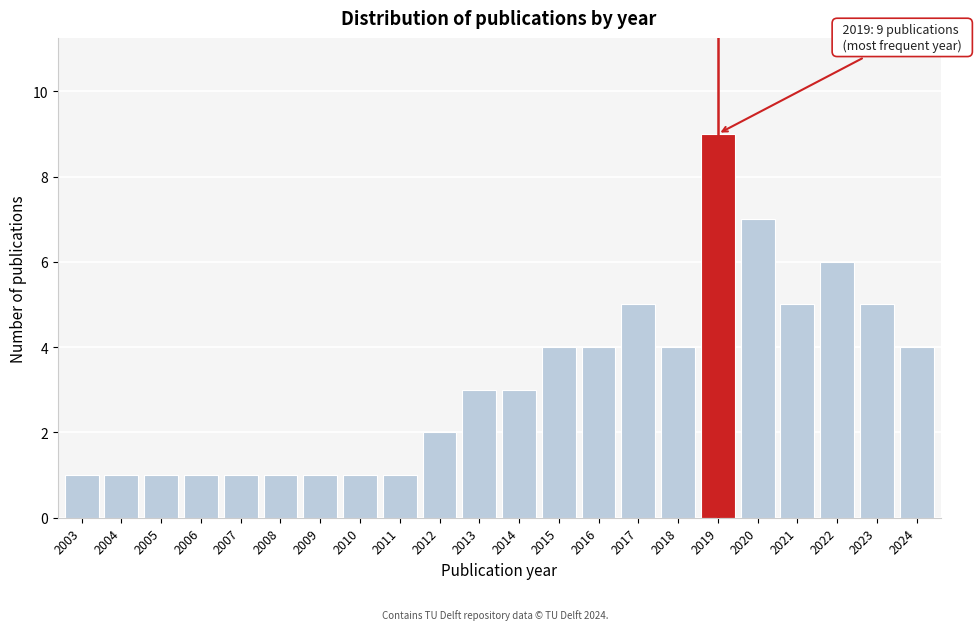

Reading left to right, transcribe all the data shown in this chart.

2003=1	2004=1	2005=1	2006=1	2007=1	2008=1	2009=1	2010=1	2011=1	2012=2	2013=3	2014=3	2015=4	2016=4	2017=5	2018=4	2019=9	2020=7	2021=5	2022=6	2023=5	2024=4